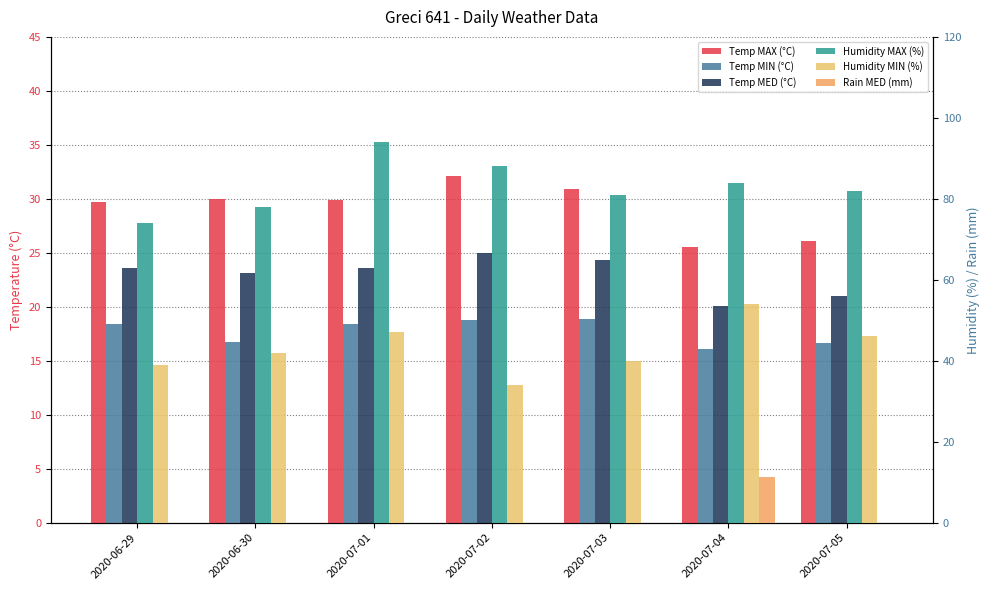

At 2020-07-03, list the series in order from smallest to largest.

Rain MED (mm), Temp MIN (°C), Temp MED (°C), Temp MAX (°C), Humidity MIN (%), Humidity MAX (%)